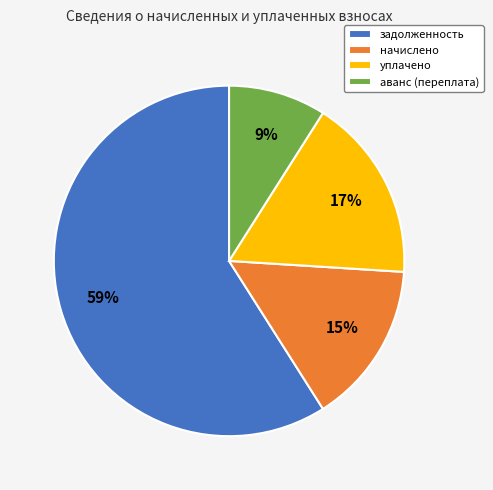

True or false: задолженность accounts for 59% of the total.

True